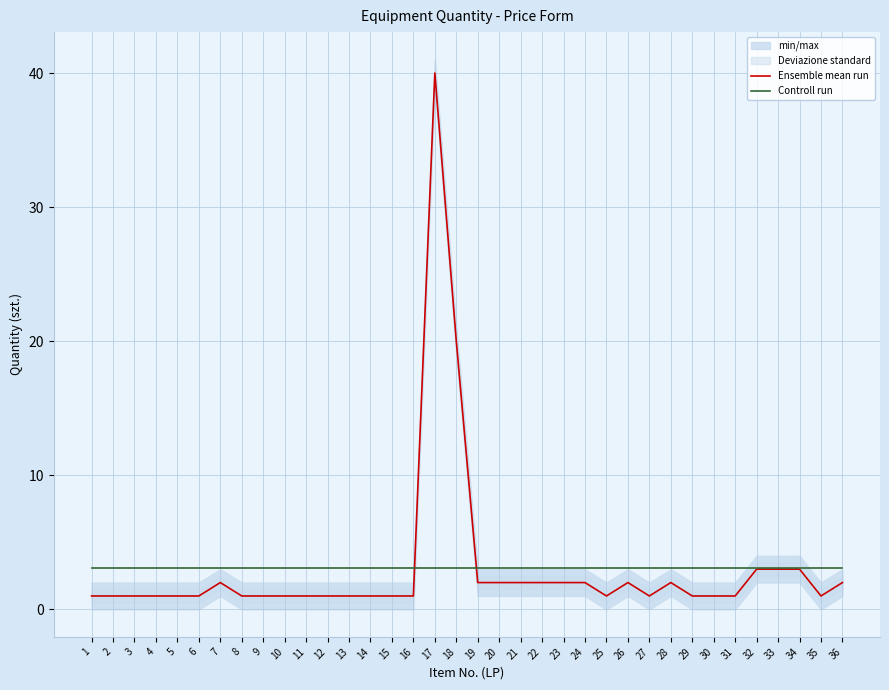

What is the spread (max minus min) of values at 17?

36.9